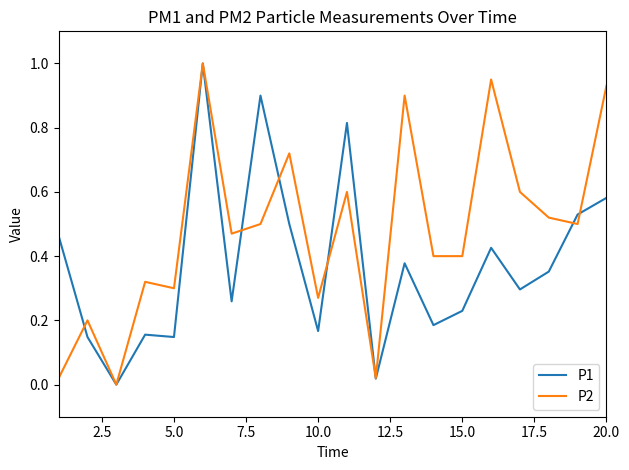

Which series has the largest total across all categories?

P2